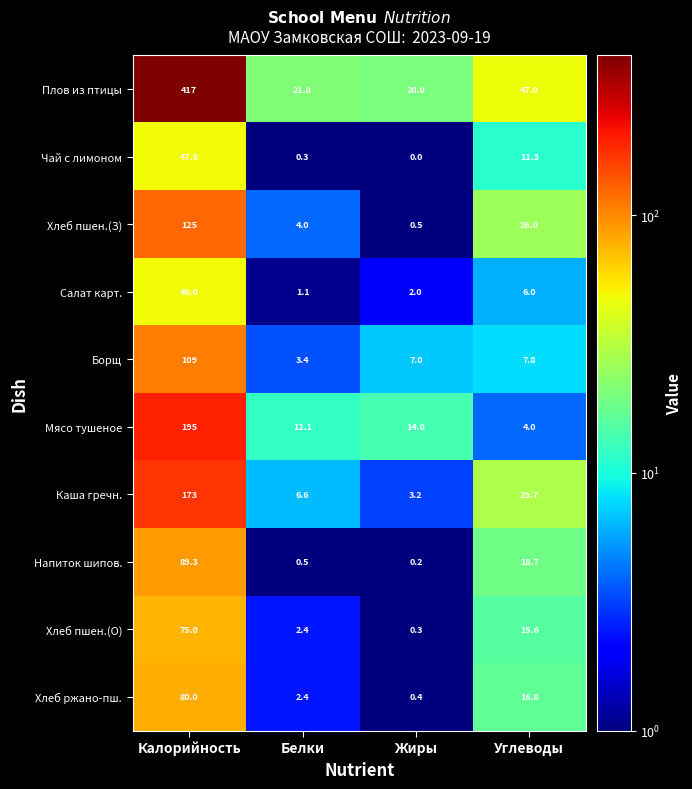

Which series changed the most between Белки and Углеводы?

Плов из птицы